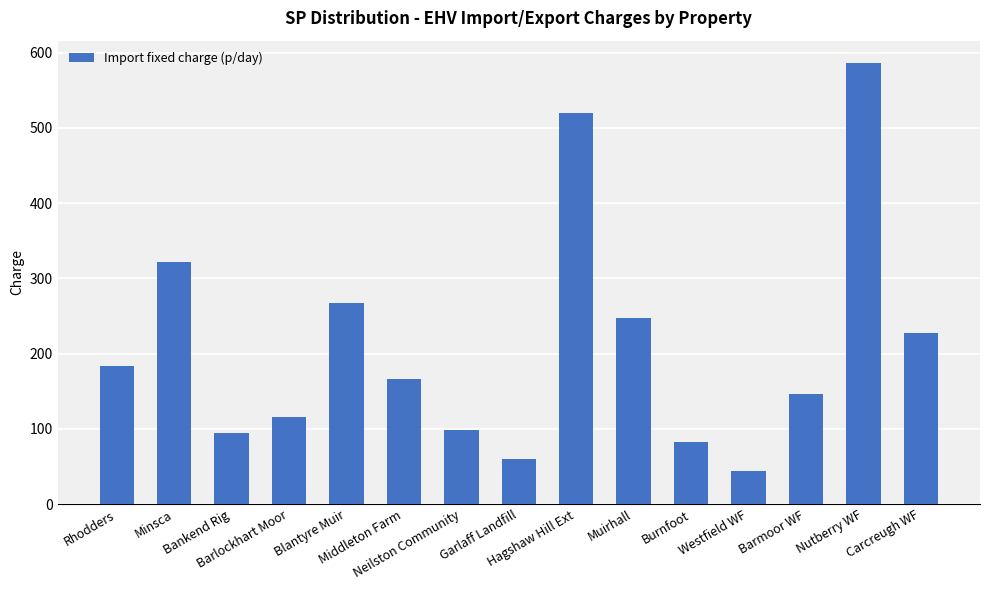

What is the difference between the maximum and minimum values?

542.8